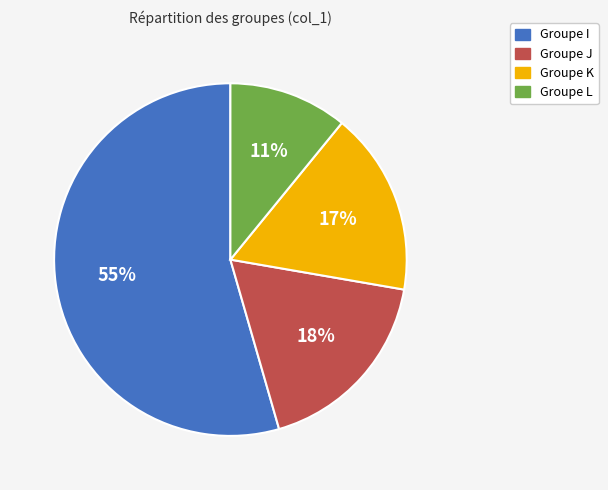

Approximately how many times larger is the value at I compared to L?

5.0